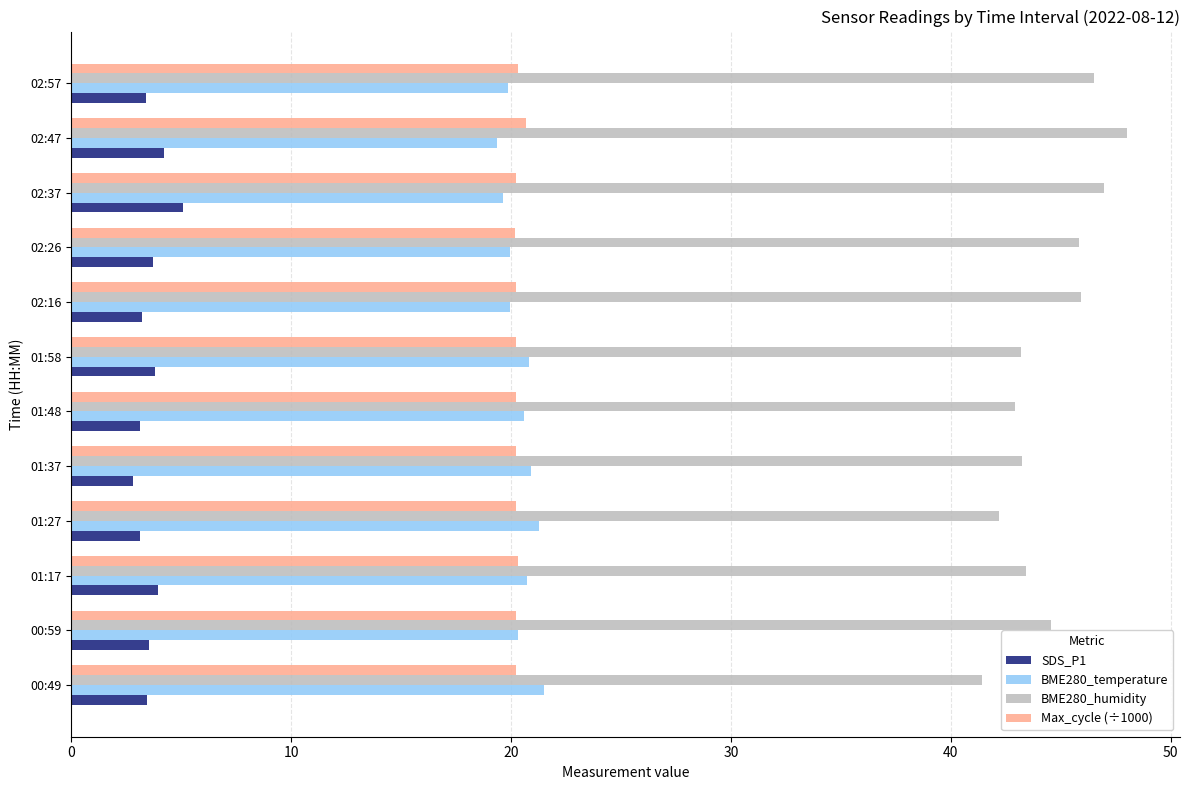

What is the maximum value shown in the chart?

48.0